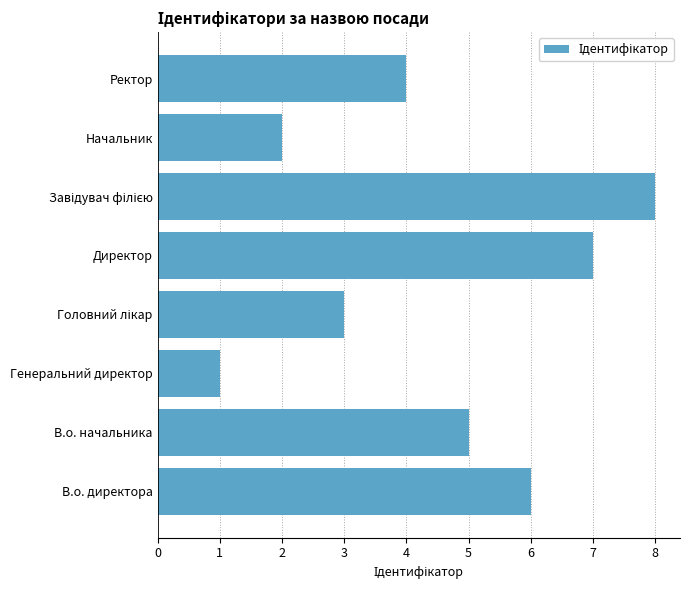

Reading bottom to top, extract all data points from this chart.

6	5	1	3	7	8	2	4